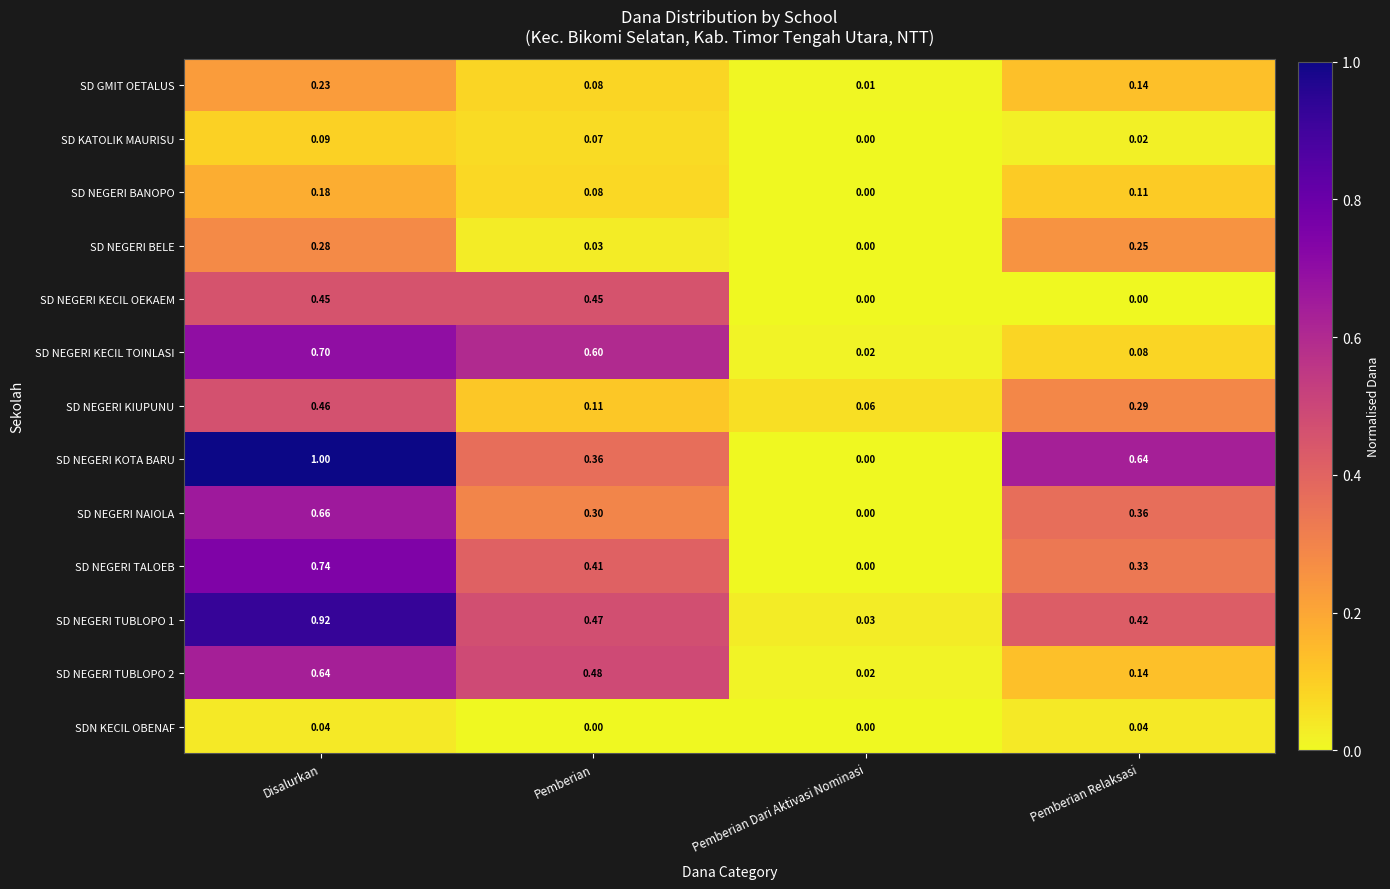

How many data points does each series have?

4